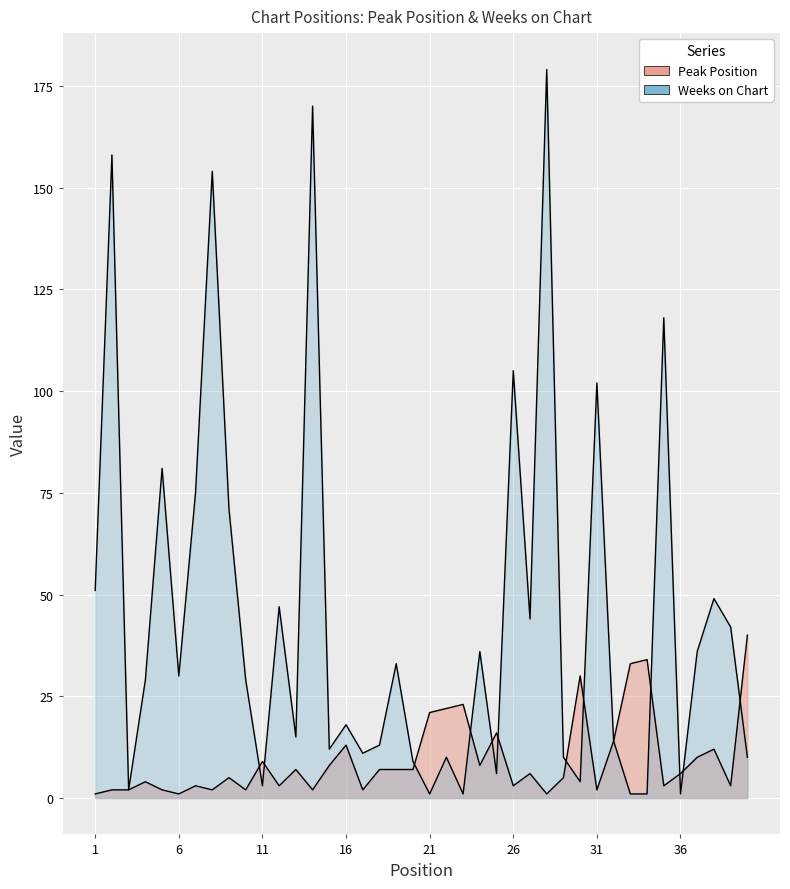

Between which two adjacent categories do Peak Position and Weeks on Chart first intersect?

10 and 11